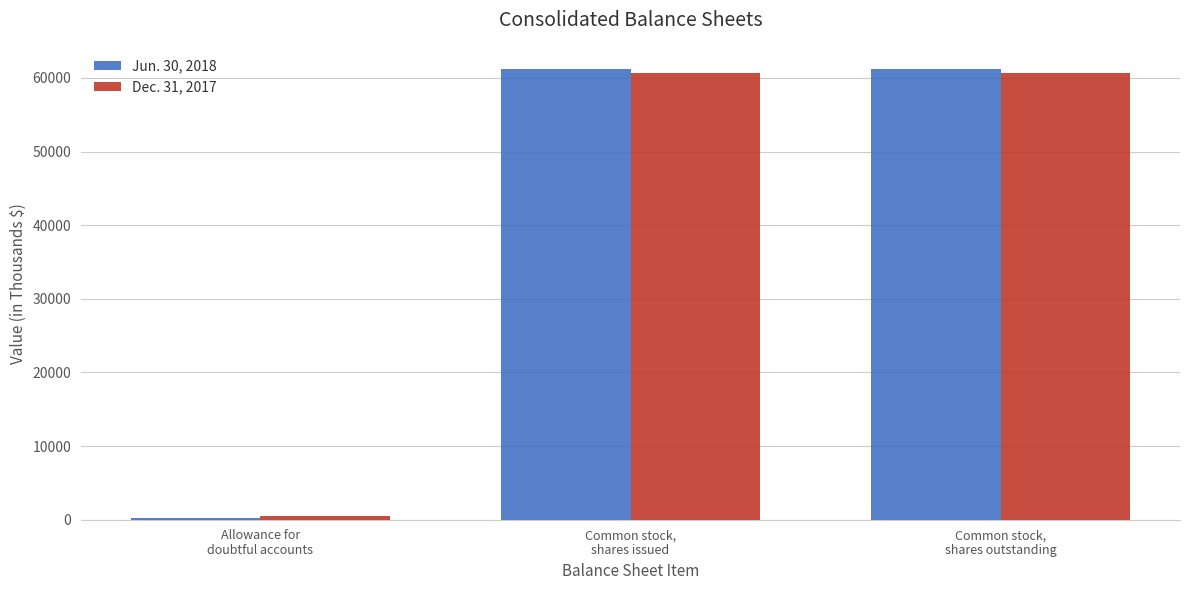

How many values in the Dec. 31, 2017 series are below 60662?

1